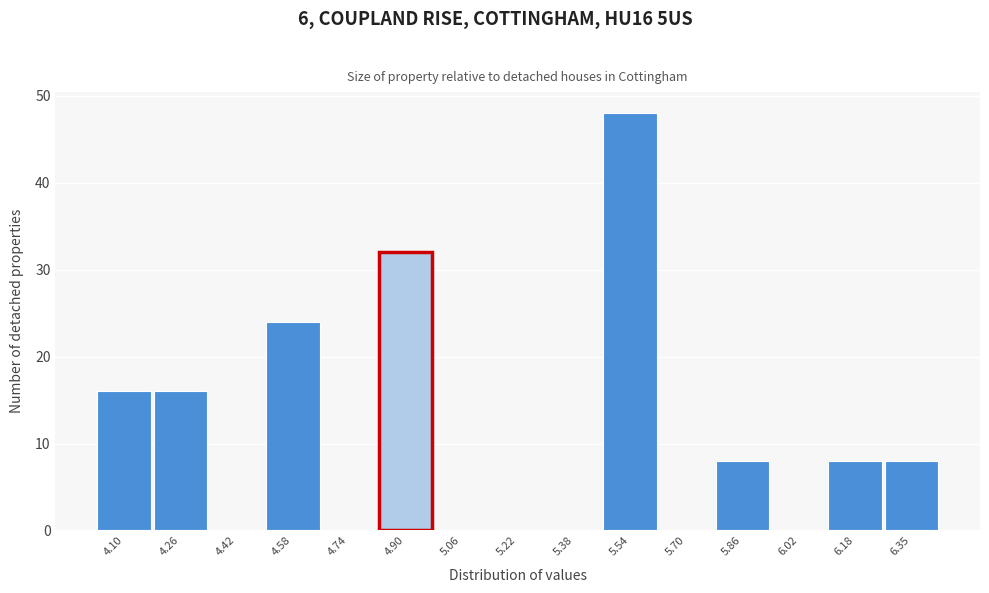

Reading left to right, transcribe this chart: for each bar, give the range it covers on the x-axis and its height. Neither the bar edges nor the heights are printed on the chart, so give them approximately, as read against the axes.

4.02 to 4.18: 16
4.18 to 4.34: 16
4.34 to 4.50: 0
4.50 to 4.66: 24
4.66 to 4.82: 0
4.82 to 4.98: 32
4.98 to 5.14: 0
5.14 to 5.30: 0
5.30 to 5.46: 0
5.46 to 5.62: 48
5.62 to 5.78: 0
5.78 to 5.94: 8
5.94 to 6.10: 0
6.10 to 6.26: 8
6.26 to 6.44: 8